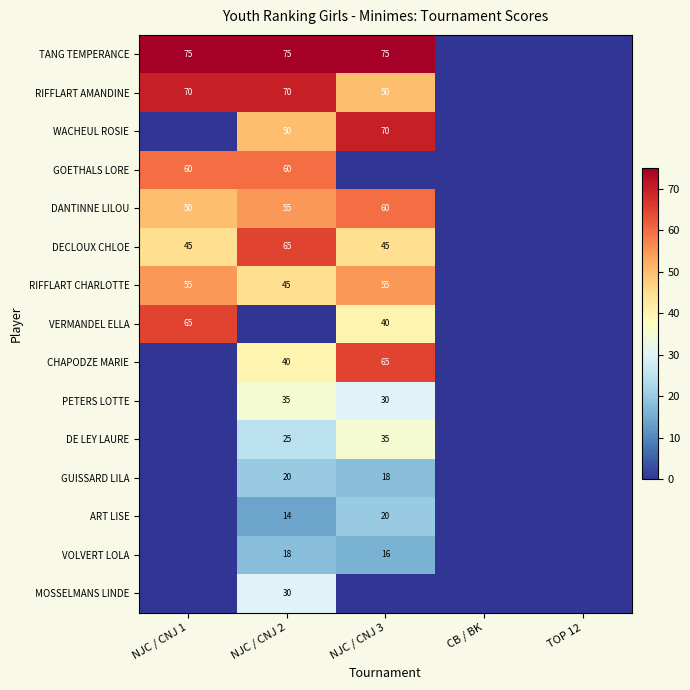

At how many categories does at least one series exceed 74?

3